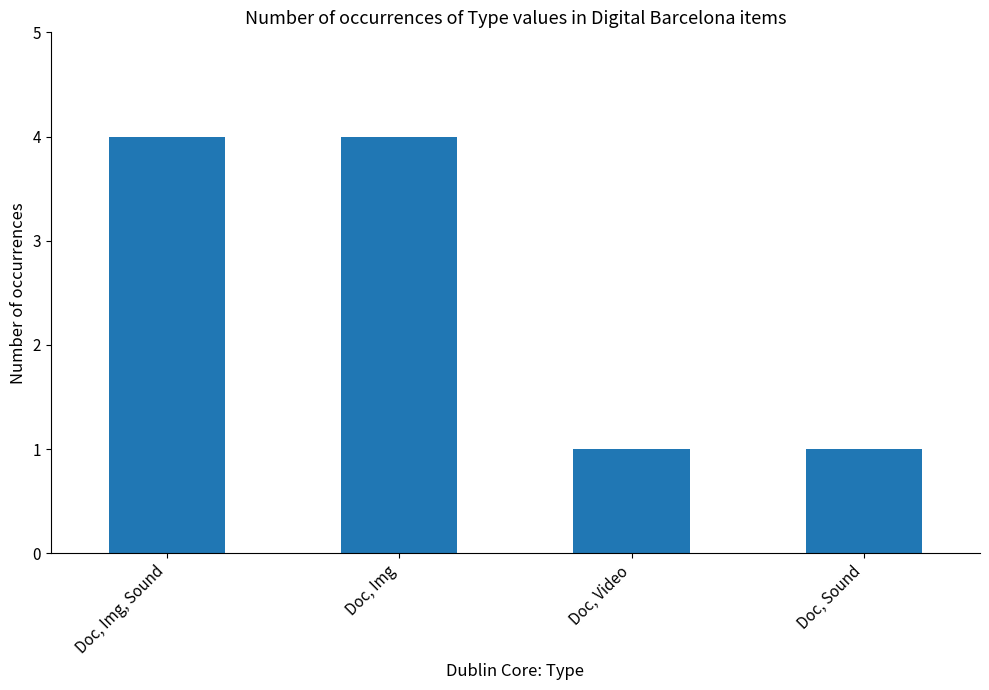

What is the difference between the maximum and minimum values?

3